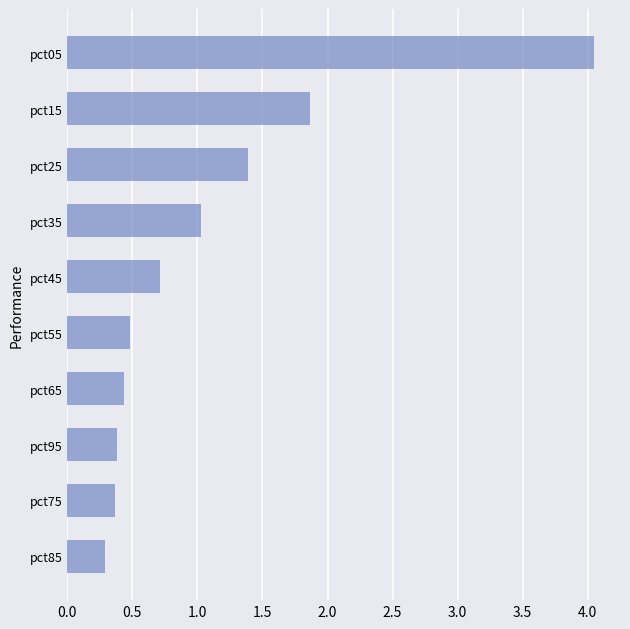

Which has a higher value, pct85 or pct35?

pct35